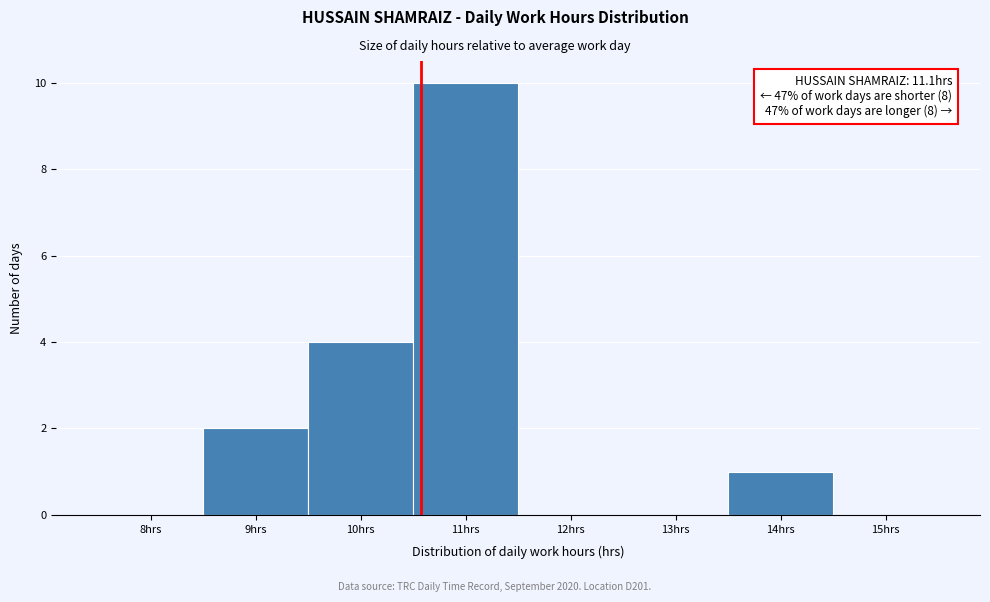

Reading left to right, transcribe all the data shown in this chart.

8hrs=0	9hrs=2	10hrs=4	11hrs=10	12hrs=0	13hrs=0	14hrs=1	15hrs=0